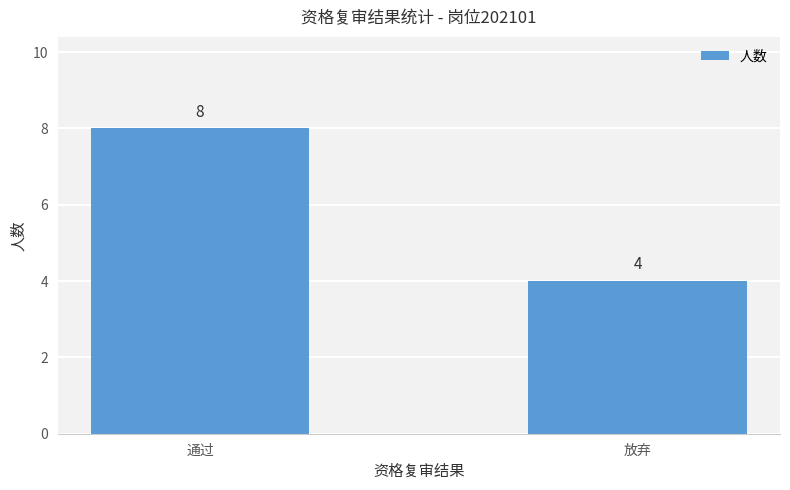

Reading left to right, what are all the values shown in this chart?

通过=8	放弃=4